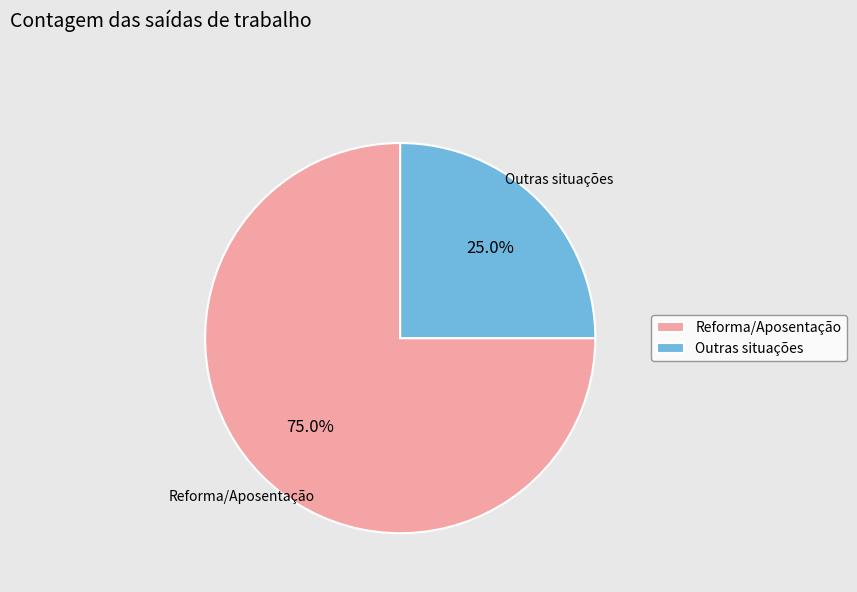

Which slice is the smallest?

Outras situações